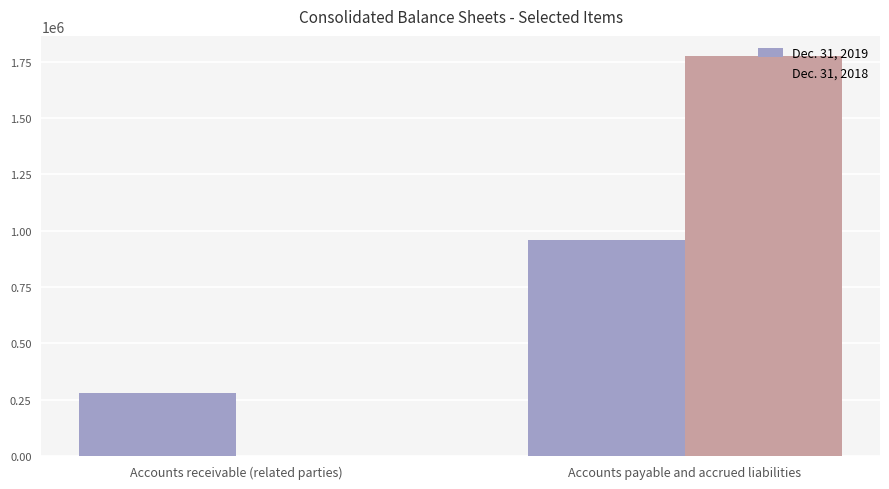

Reading left to right, list all the values displayed in this chart.

Dec. 31, 2019: 277432	956438
Dec. 31, 2018: 0	1775617